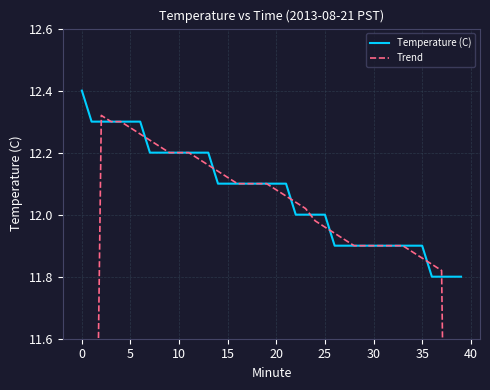

Is it true that Temperature (C) equals 16.2 at 5?

False